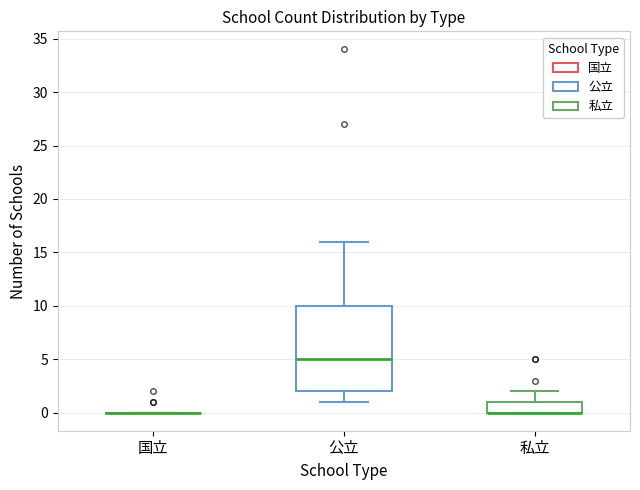

Reading left to right, transcribe this box plot: for each box, give where its median line is, the range the box spans, and where its two whiskers end, as read against the y-axis. The values are not printed on the chart, so give them approximately, as read against the axis.

国立: box collapsed to a line at 0, whiskers 0 to 0
公立: median 5, box 2 to 10, whiskers 1 to 16
私立: median 0 (drawn on the box's lower edge), box 0 to 1, whiskers 0 to 2